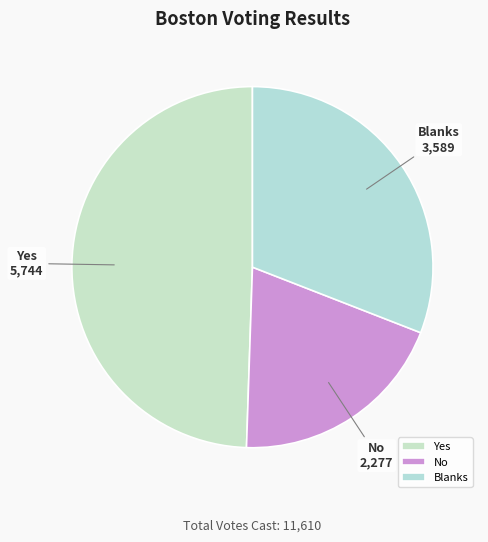

Rank the categories by value from highest to lowest.

Yes, Blanks, No